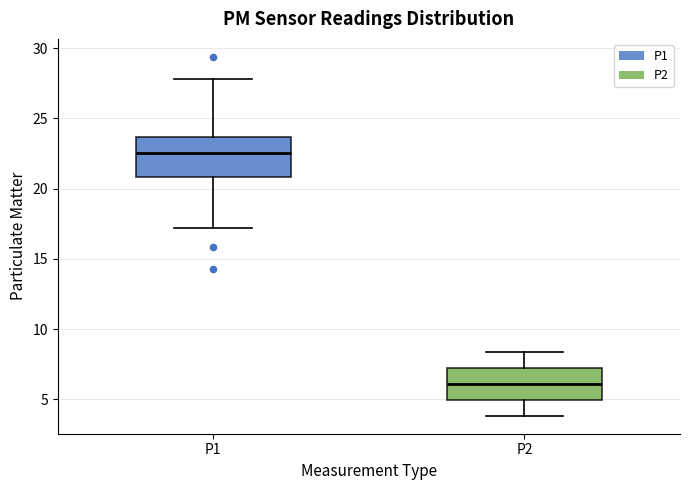

Which box is the tallest, from its lower edge to its upper edge?

P1